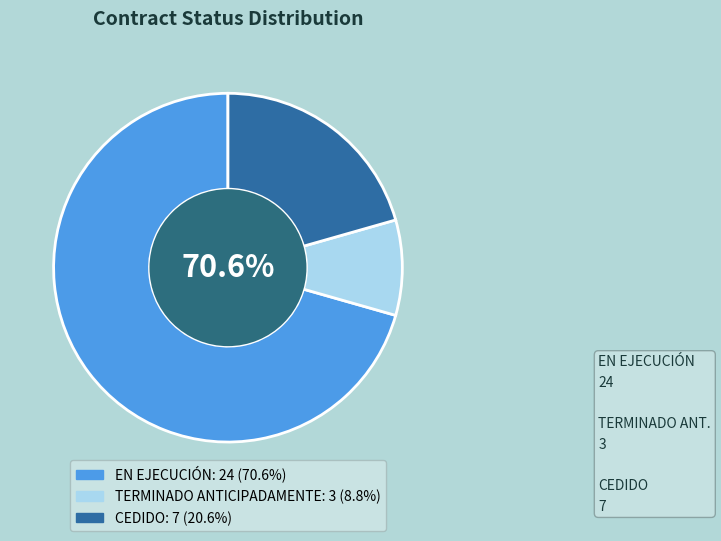

To the nearest percent, what is the average slice percentage?

33%